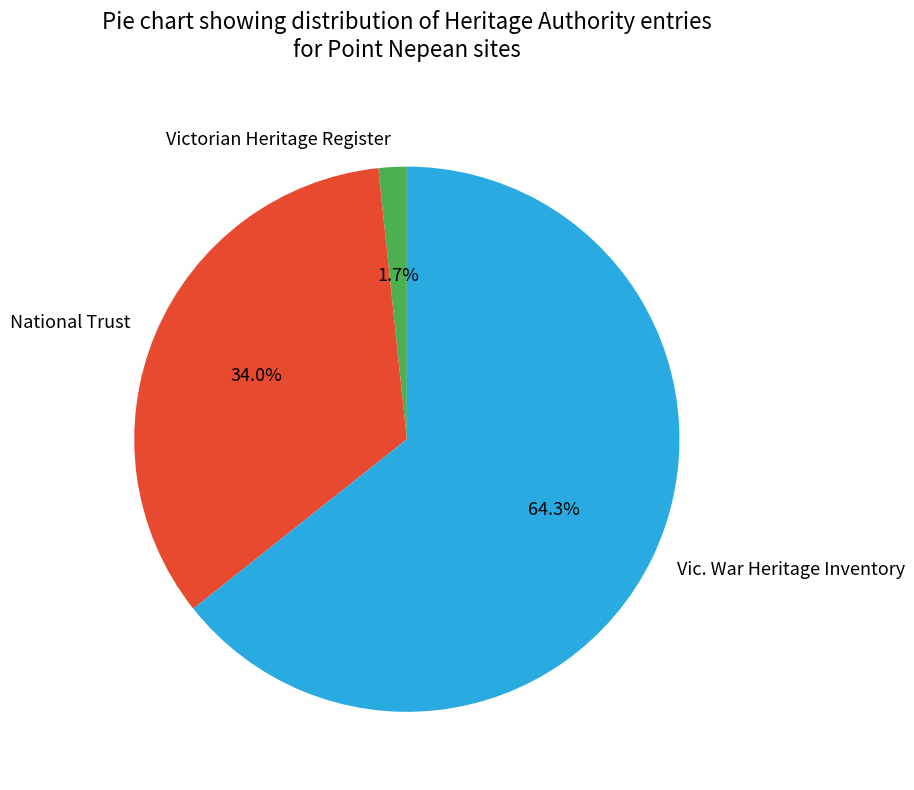

Which category has the biggest portion of the pie?

Vic. War Heritage Inventory